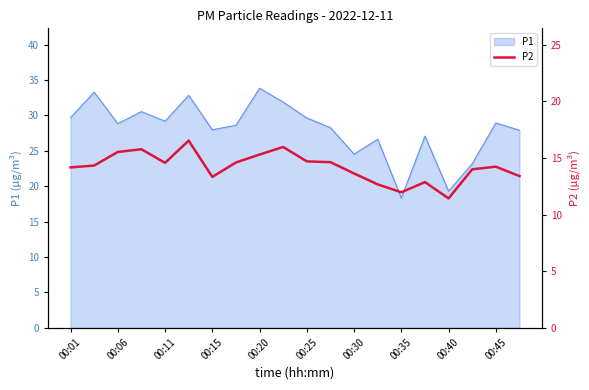

At which label does P1 reach its minimum?

00:35